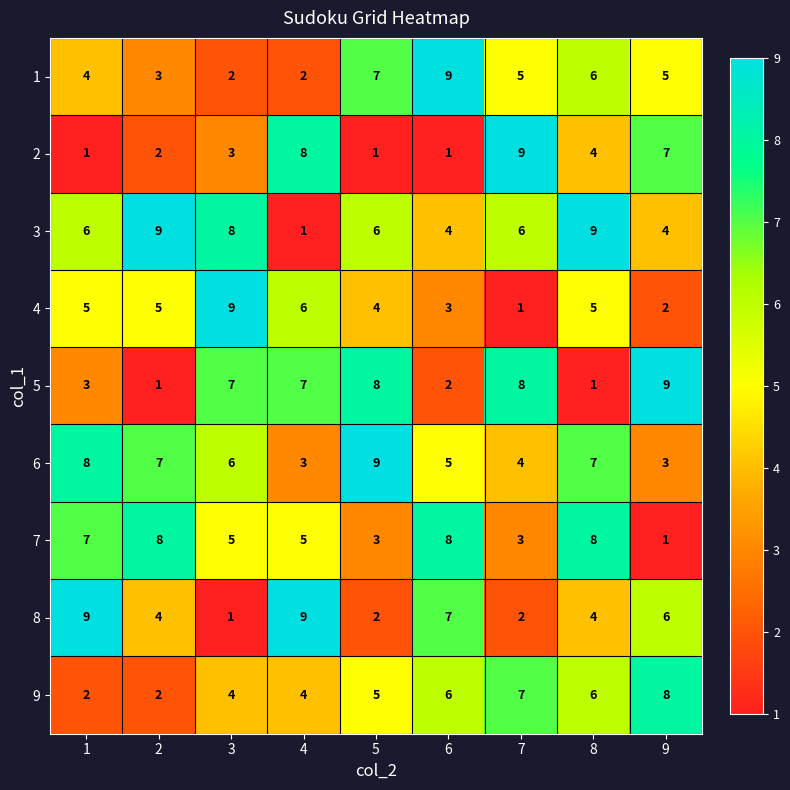

Read the 9 value at 7.

7